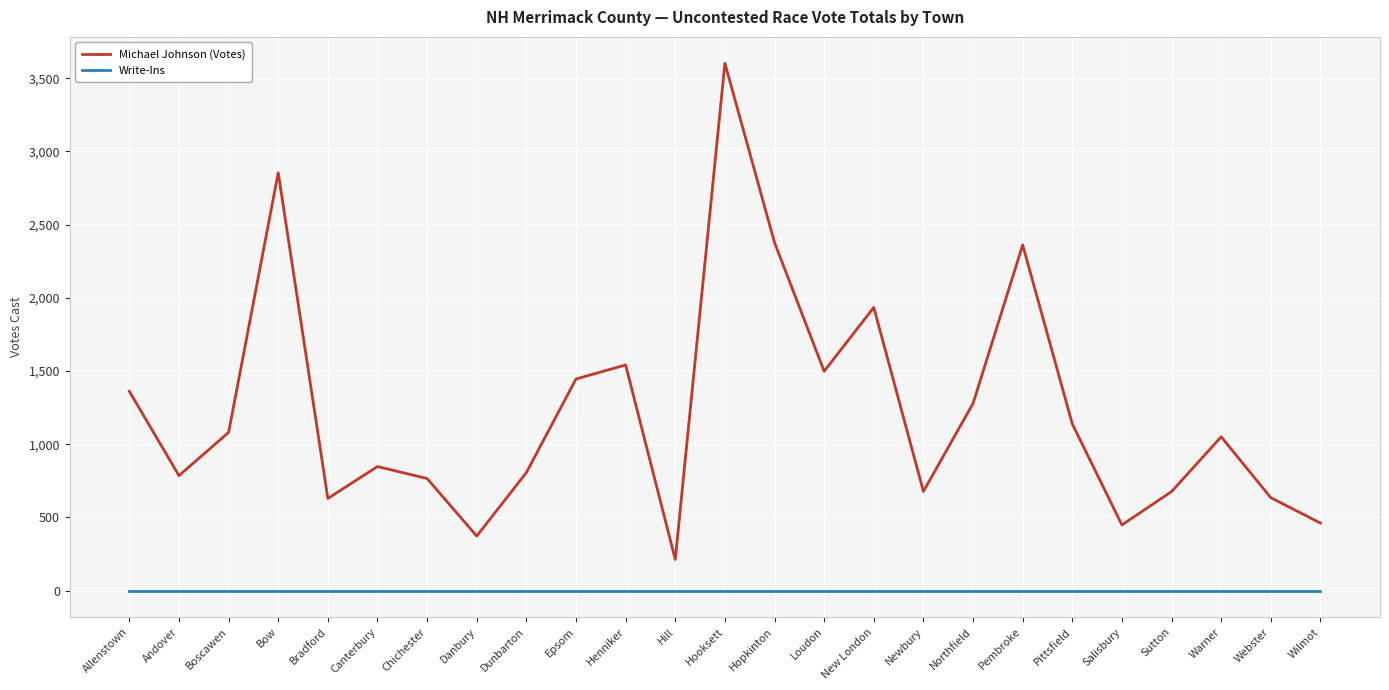

List the series in order of their overall mean, lowest first.

Write-Ins, Michael Johnson (Votes)